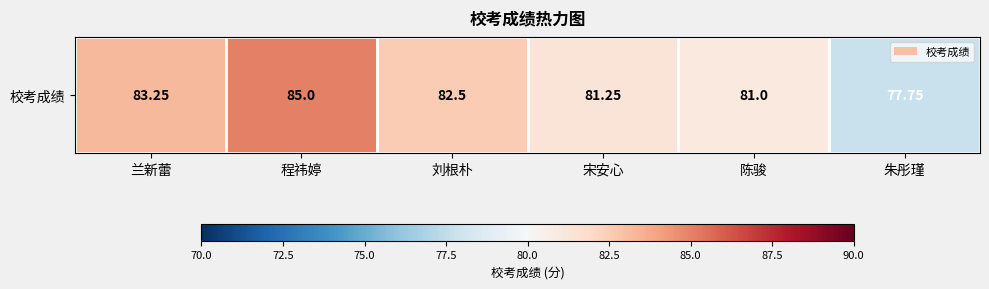

True or false: the data shows 17.9 at 兰新蕾.

False